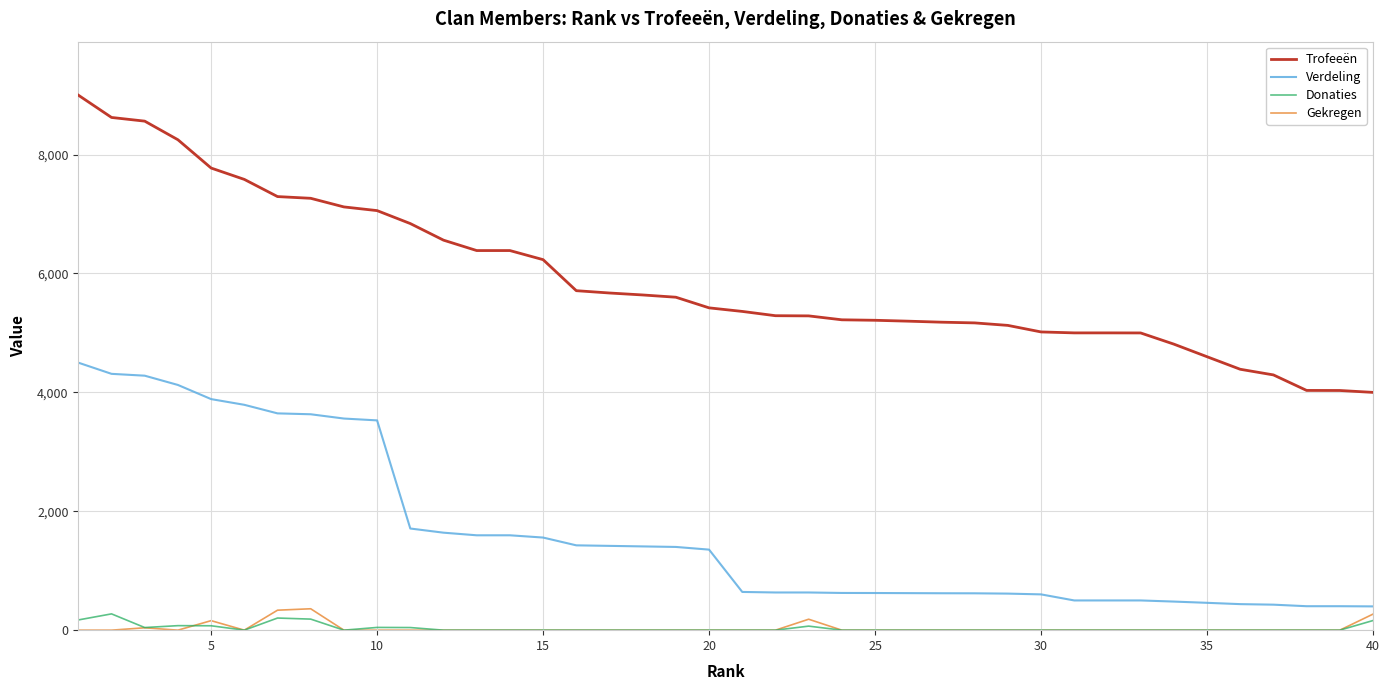

Which series has the largest total across all categories?

Trofeeën